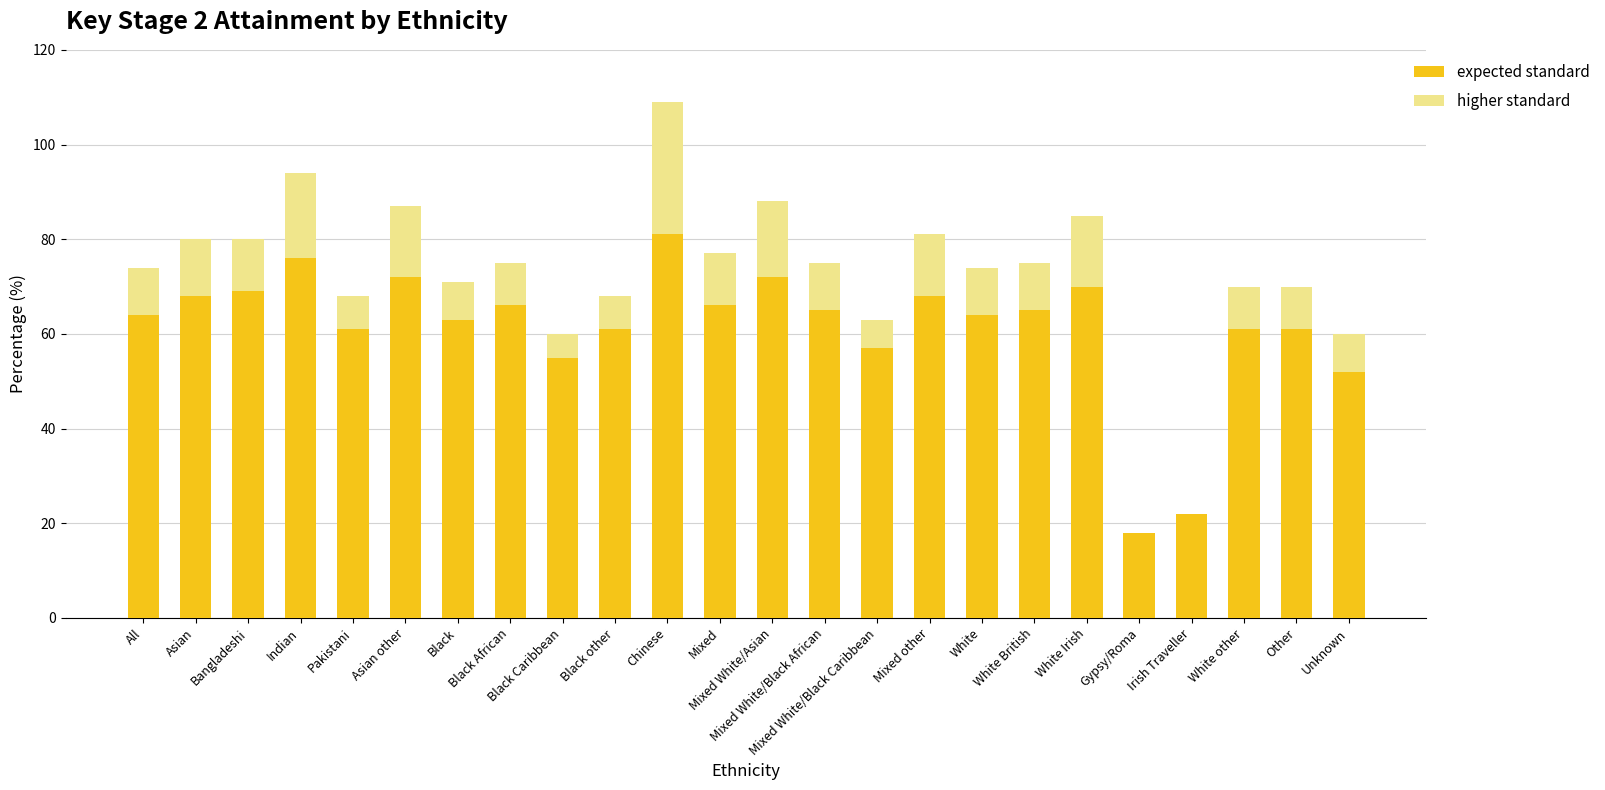

Rank the series by their average value, from highest to lowest.

expected standard, higher standard